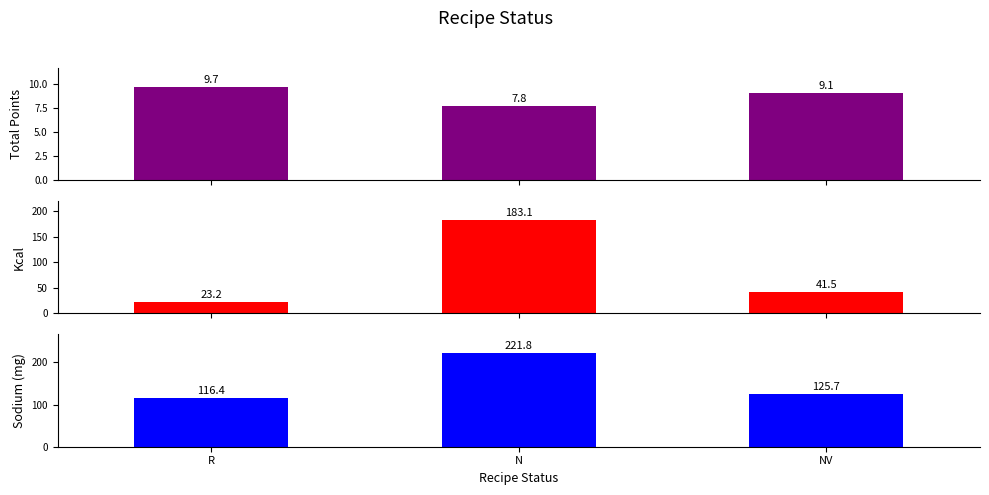

The Total Points series shows 9.7 at R. True or false?

True